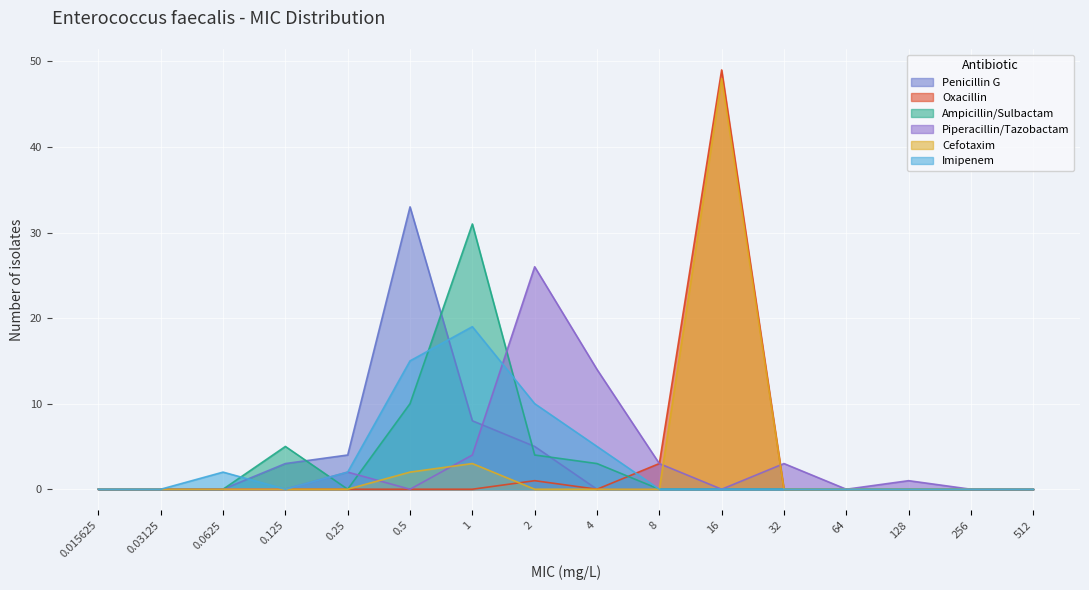

After their last crossing, which series has the higher values: Oxacillin or Cefotaxim?

Oxacillin